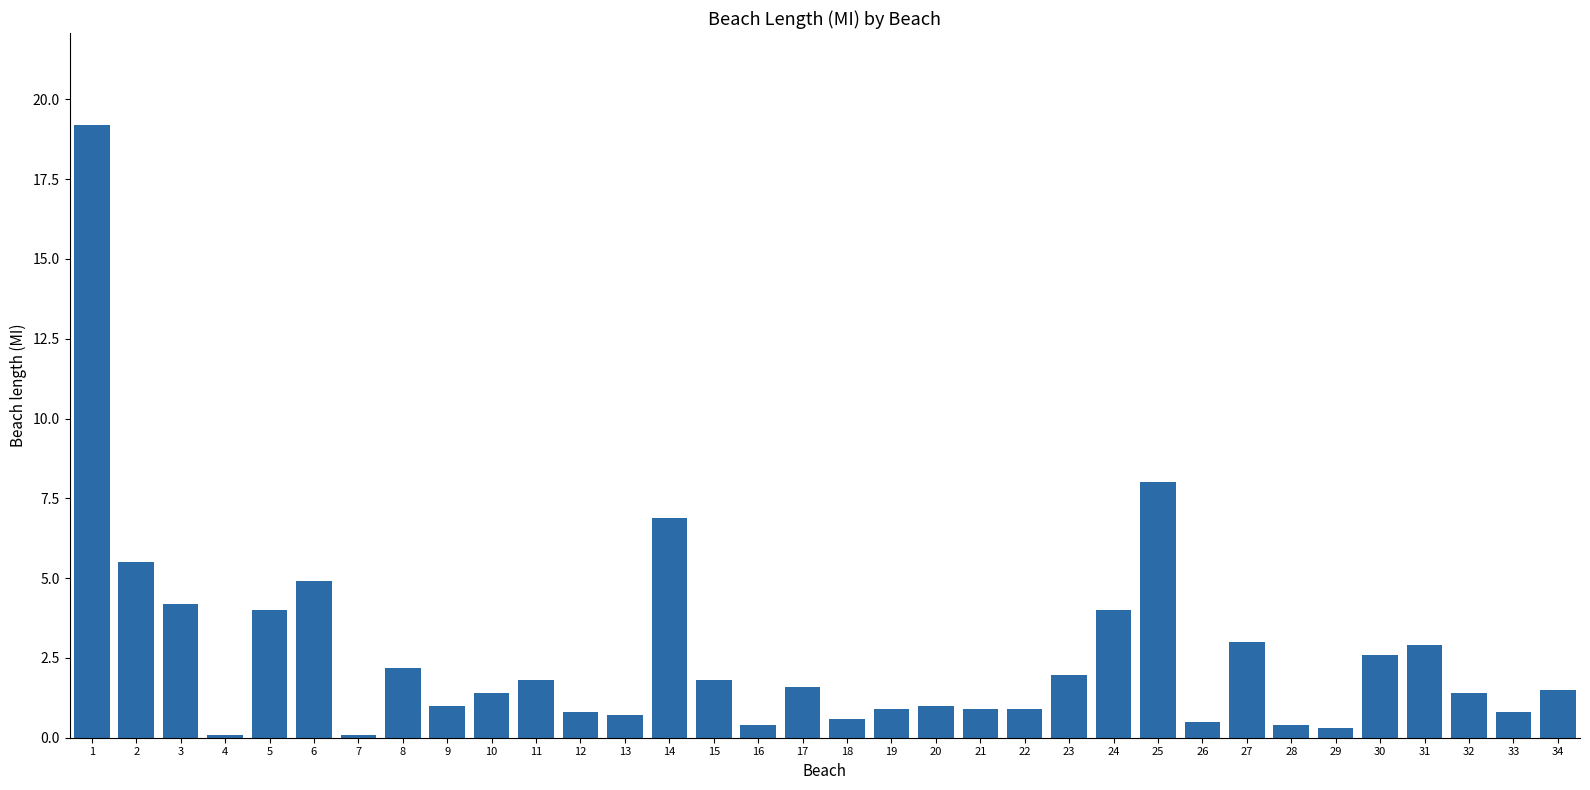

What is the difference between the second highest and second lowest values?

7.9